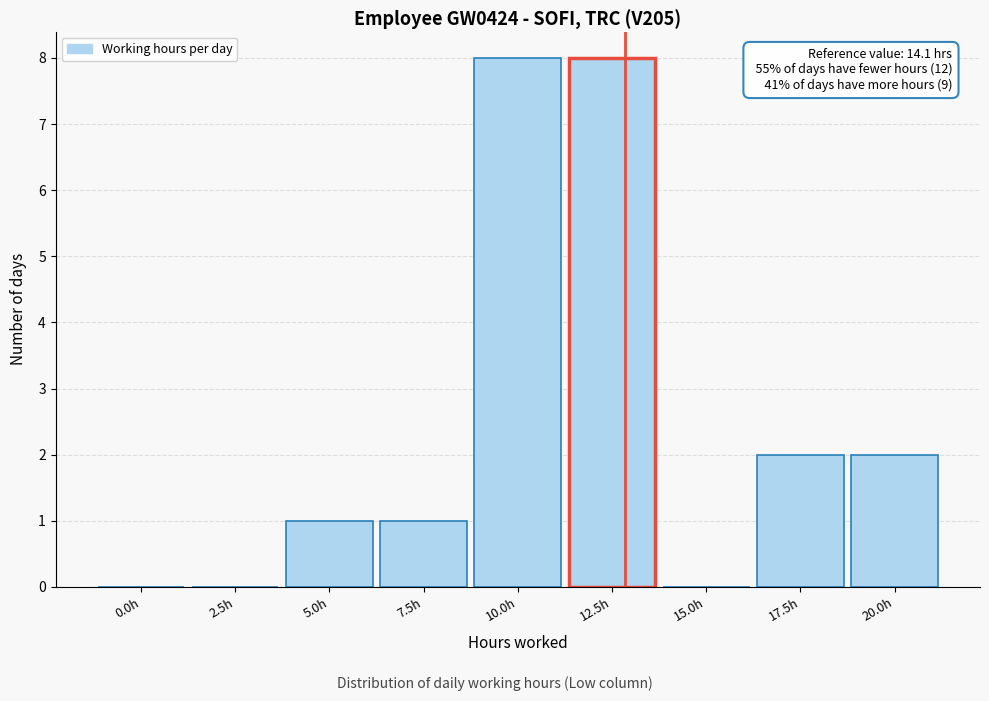

Reading right to left, transcribe all the data shown in this chart.

20.0h=2	17.5h=2	15.0h=0	12.5h=8	10.0h=8	7.5h=1	5.0h=1	2.5h=0	0.0h=0